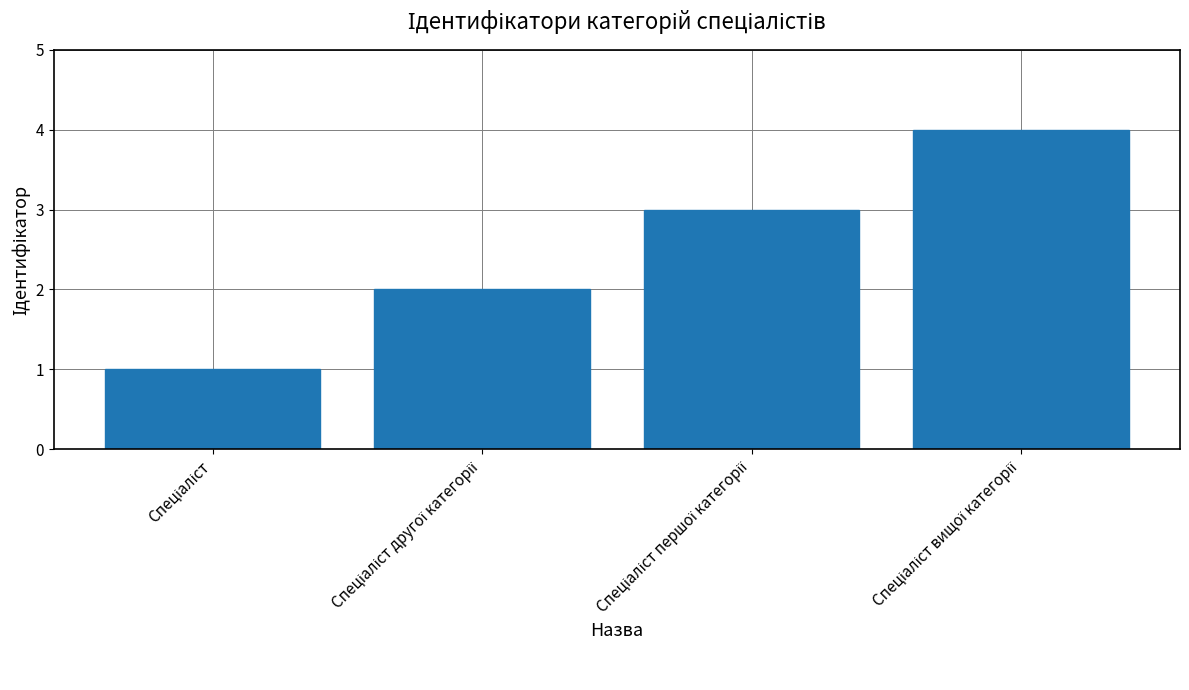

Reading right to left, extract all data points from this chart.

4	3	2	1